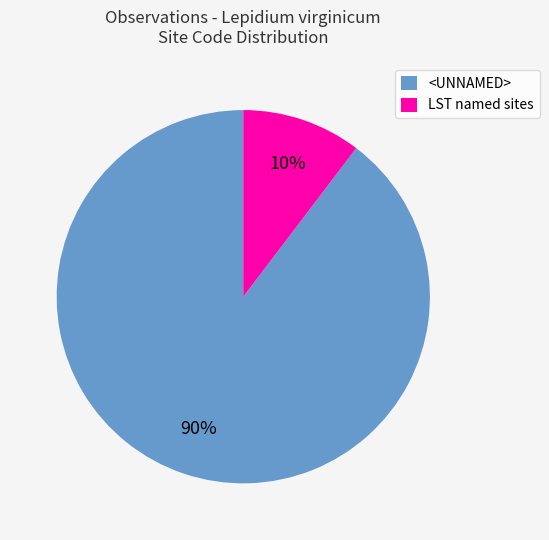

How many segments does this pie chart have?

2